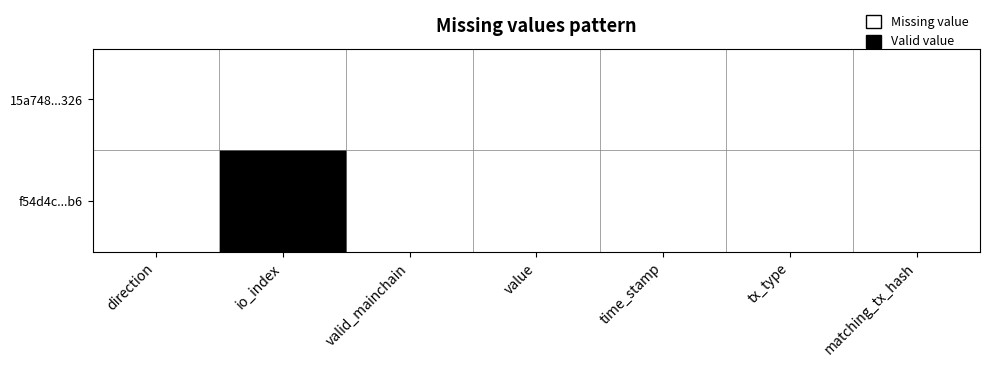

At value, list the series in order from largest to smallest.

15a748...326, f54d4c...b6